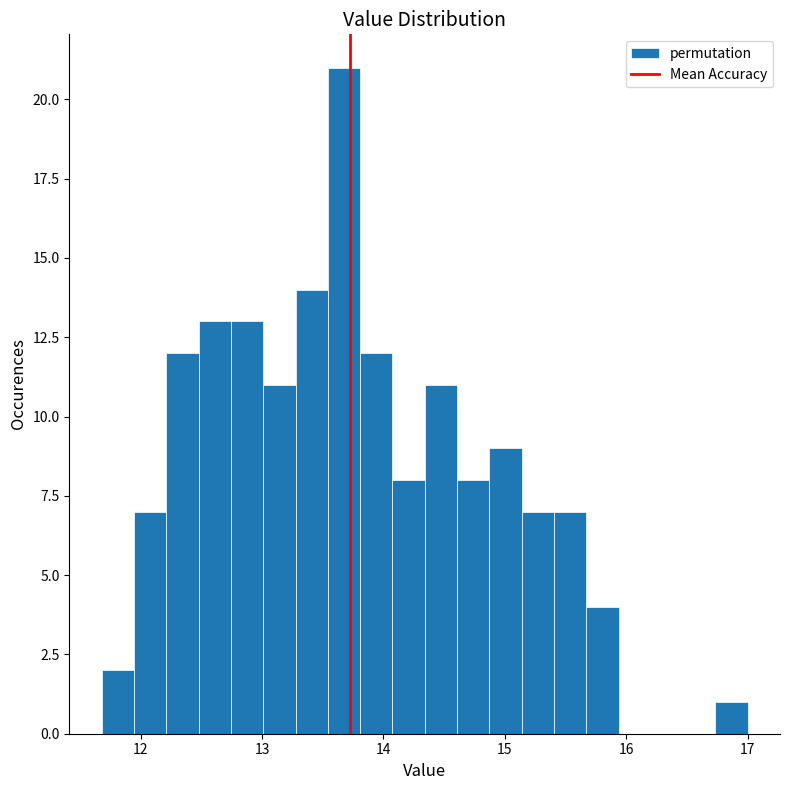

Read against the x-axis, roughly where is the centre of the tallest bar?

13.7